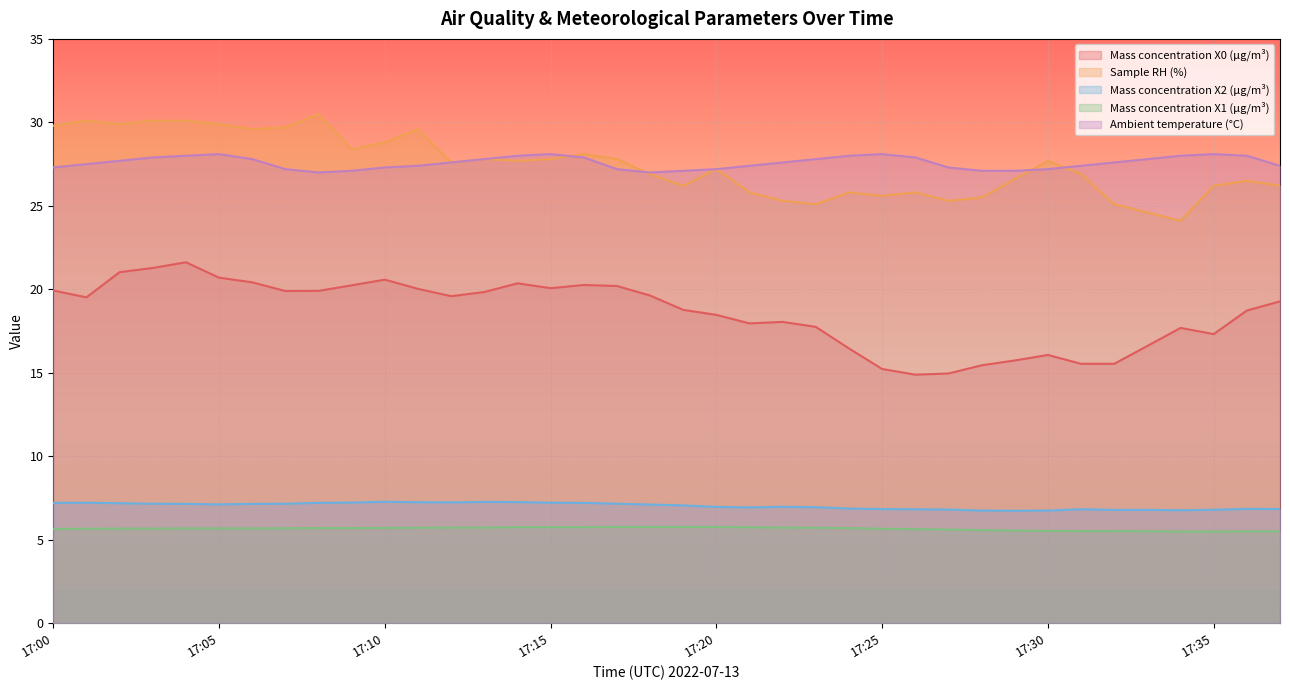

True or false: Mass concentration X1 (μg/m³) and Mass concentration X0 (μg/m³) intersect in this chart.

False